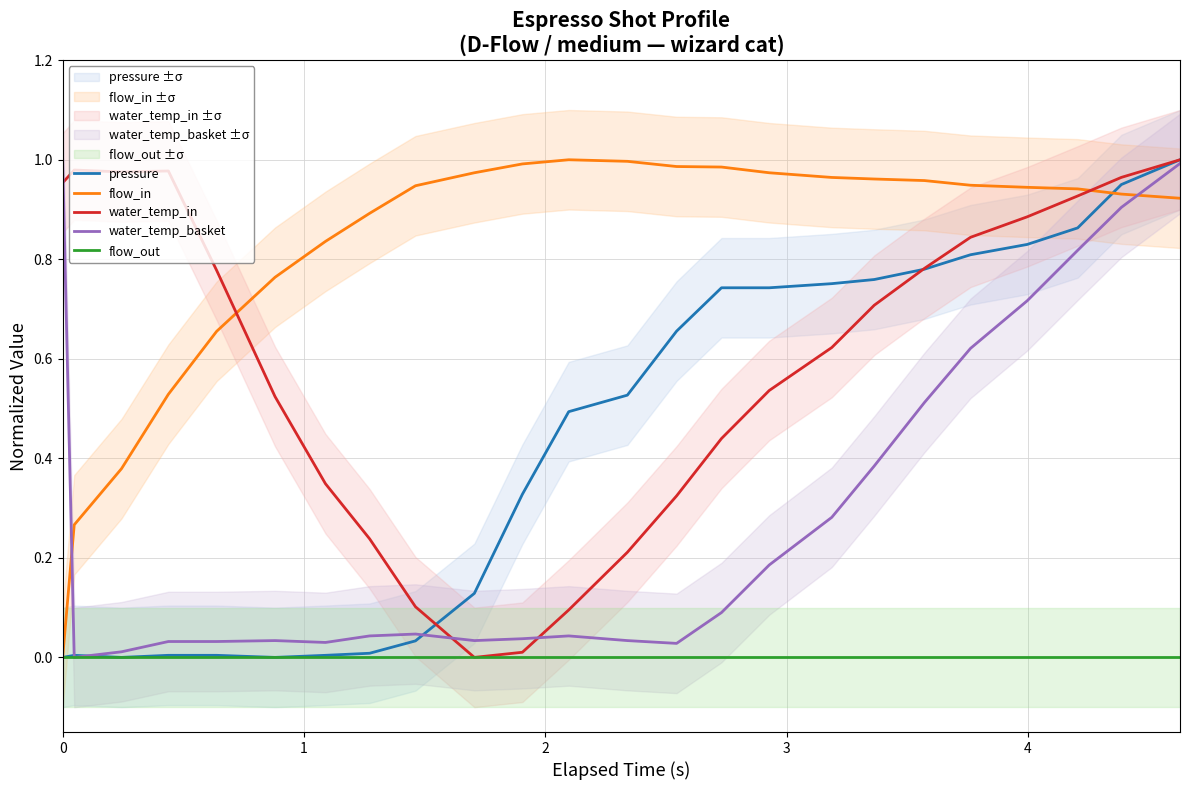

What are all the series names shown in the legend?

pressure, flow_in, water_temp_in, water_temp_basket, flow_out